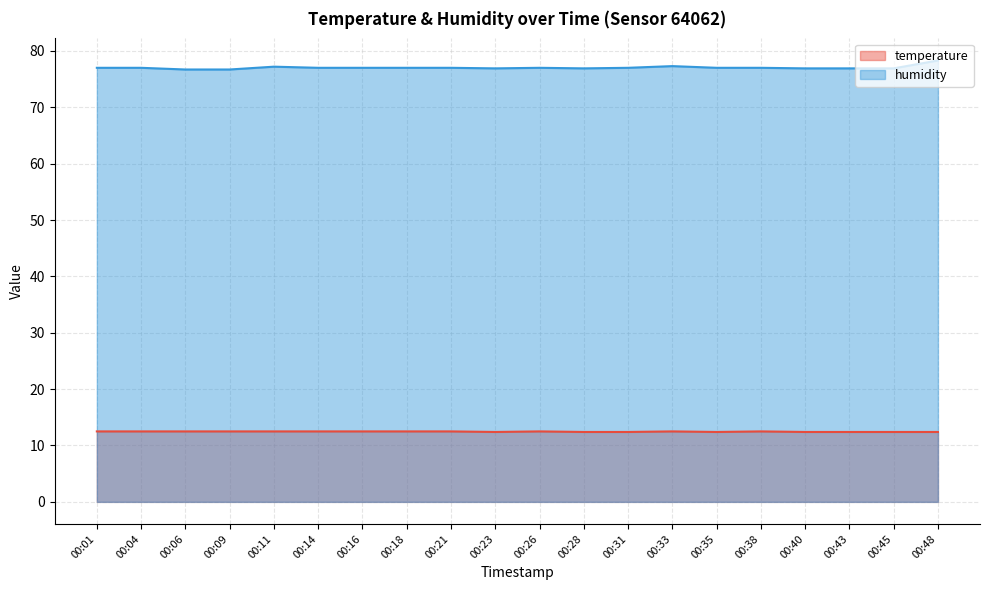

At 00:31, list the series in order from smallest to largest.

temperature, humidity